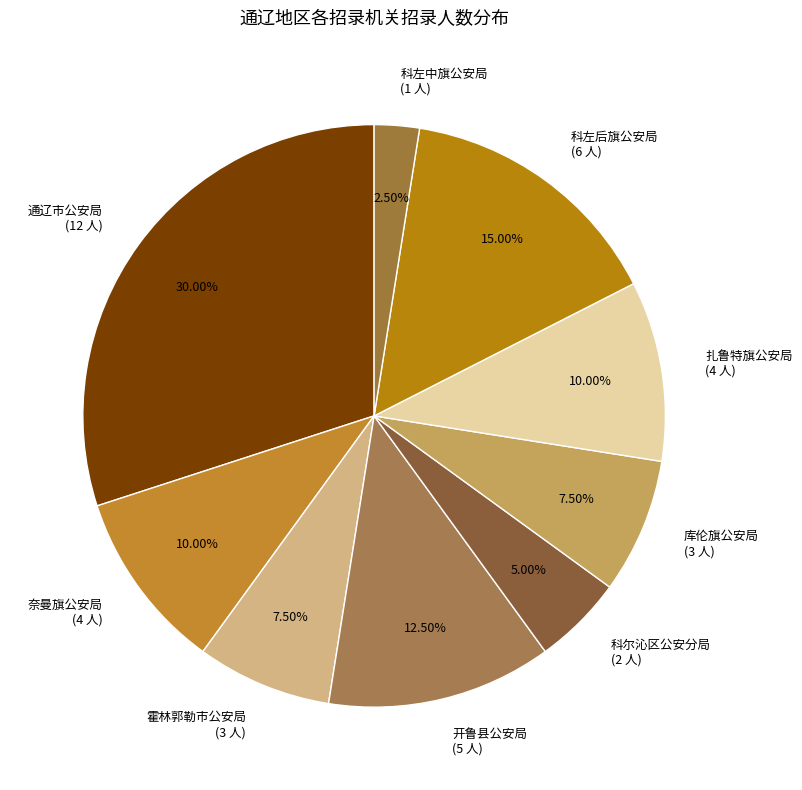

Which has a higher value, 霍林郭勒市公安局 (3 人) or 通辽市公安局 (12 人)?

通辽市公安局 (12 人)